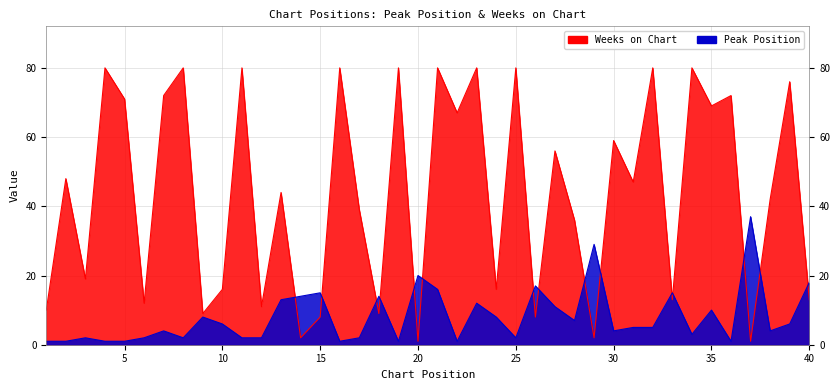

Which series ends up on top after the final intersection of Peak Position and Weeks on Chart?

Peak Position